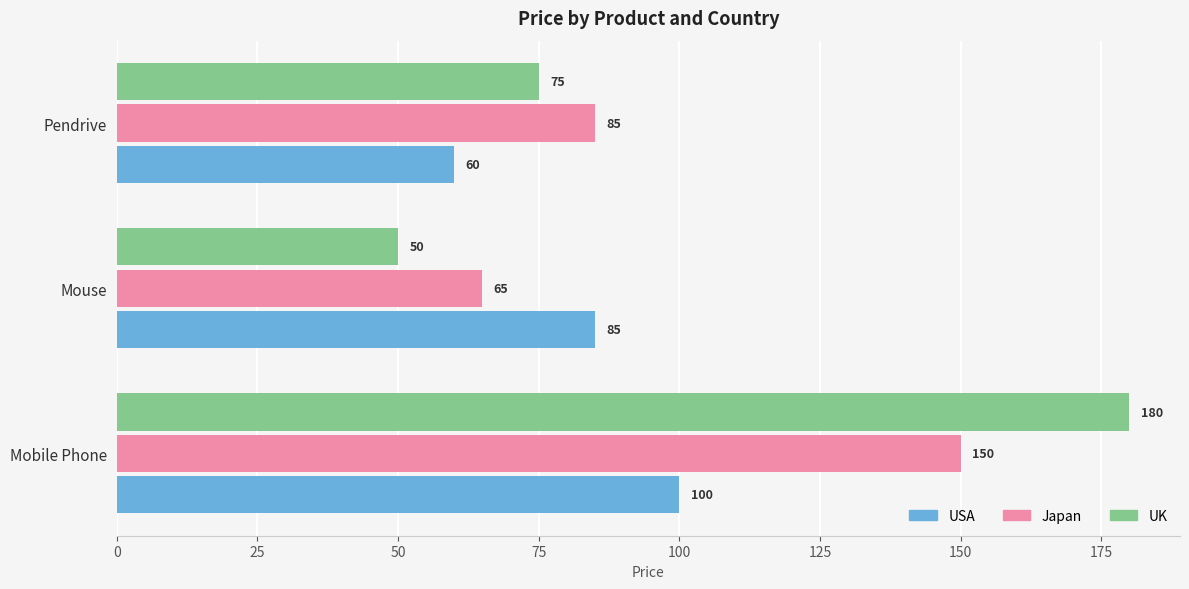

At which label is Japan closest to 107?

Pendrive